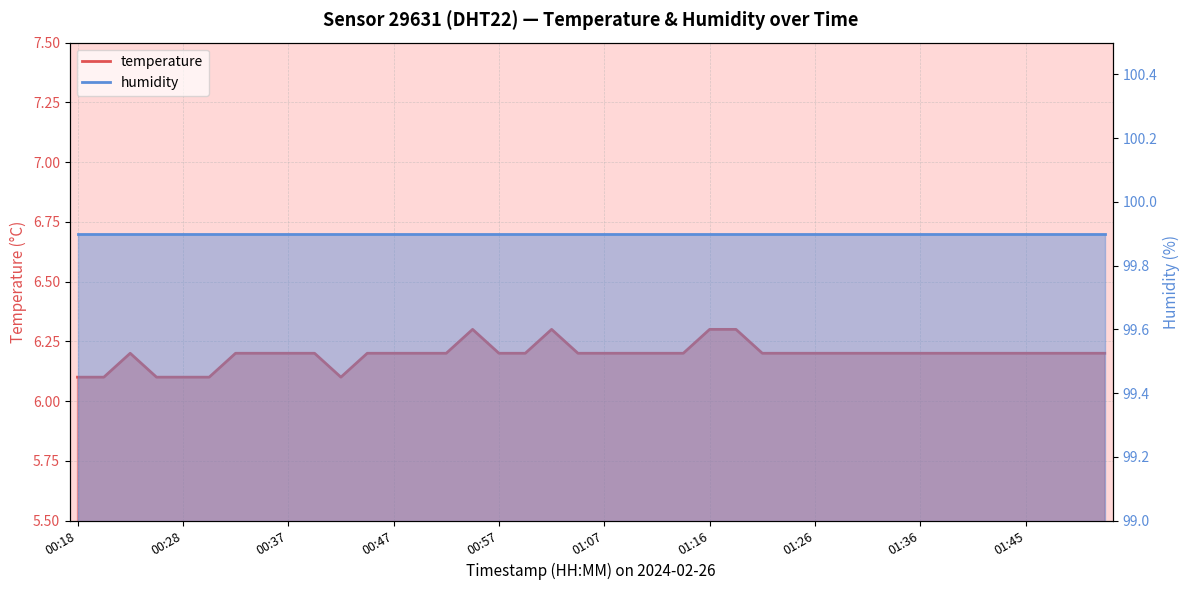

Rank the categories by value from highest to lowest.

00:54, 01:02, 01:16, 01:19, 00:23, 00:33, 00:35, 00:37, 00:40, 00:45, 00:47, 00:50, 00:52, 00:57, 00:59, 01:04, 01:07, 01:09, 01:12, 01:14, 01:21, 01:24, 01:26, 01:28, 01:31, 01:33, 01:36, 01:38, 01:41, 01:43, 01:45, 01:48, 01:50, 01:53, 00:18, 00:20, 00:25, 00:28, 00:30, 00:42